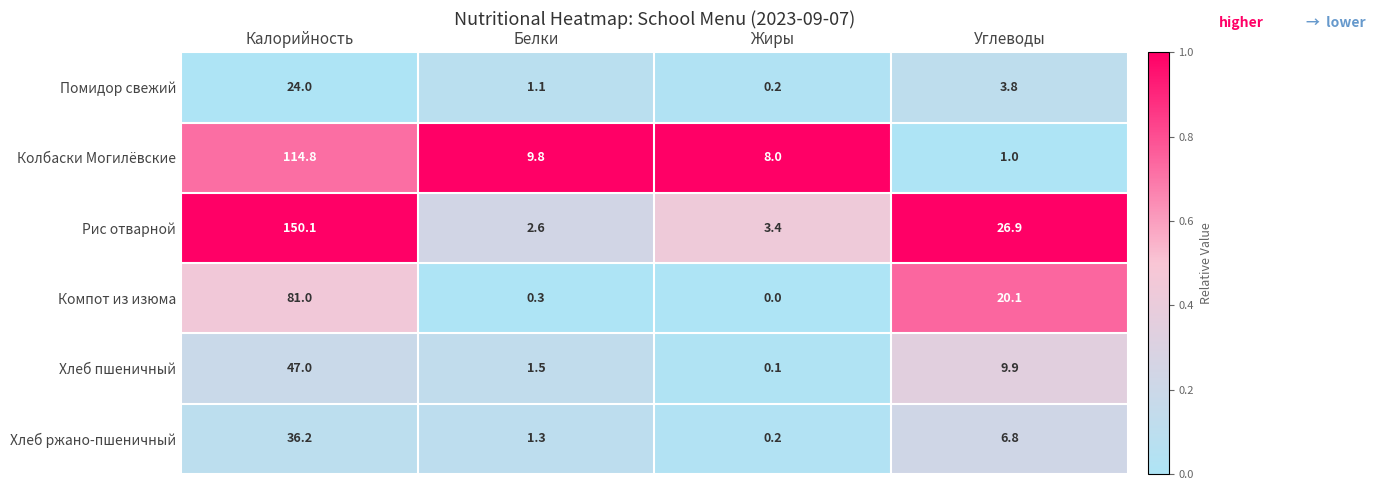

Reading right to left, what are all the values shown in this chart?

Помидор свежий: 3.8	0.2	1.1	24.0
Колбаски Могилёвские: 1.0	8.0	9.8	114.8
Рис отварной: 26.9	3.4	2.6	150.1
Компот из изюма: 20.1	0.0	0.3	81.0
Хлеб пшеничный: 9.9	0.1	1.5	47.0
Хлеб ржано-пшеничный: 6.8	0.2	1.3	36.2